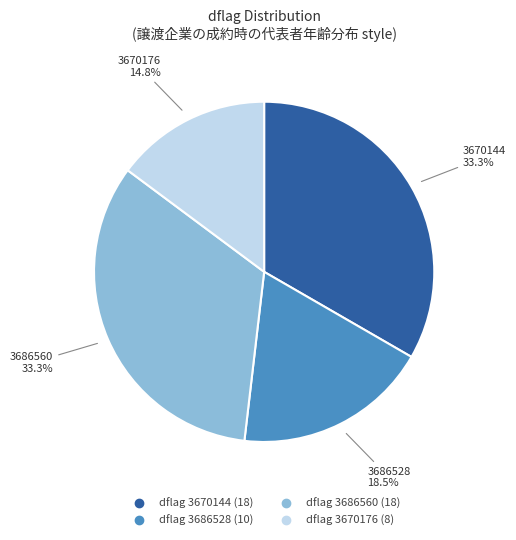

Does any single category account for the majority?

No